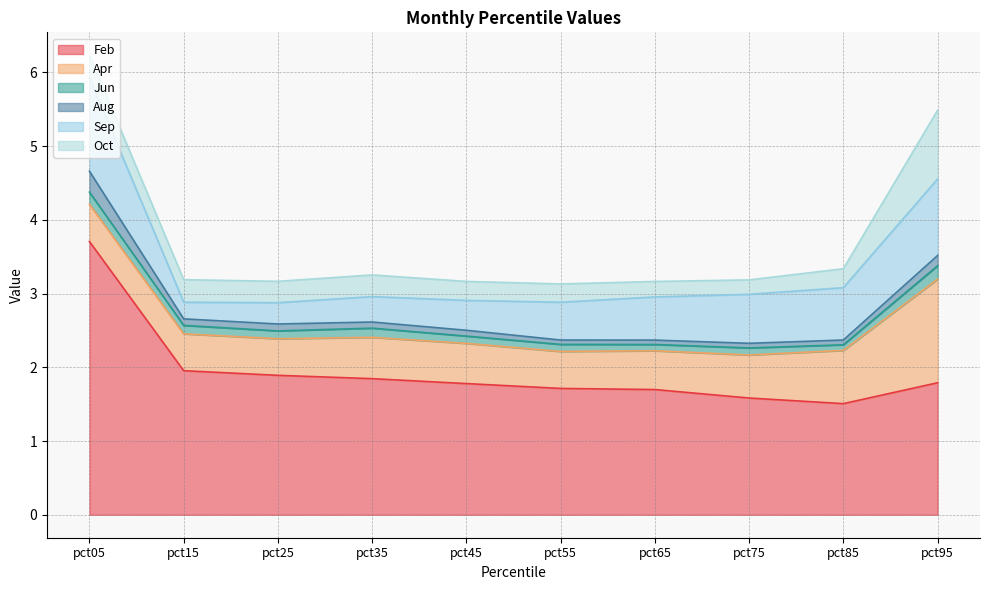

Is the value of Apr at pct55 greater than the value of Aug at pct45?

Yes